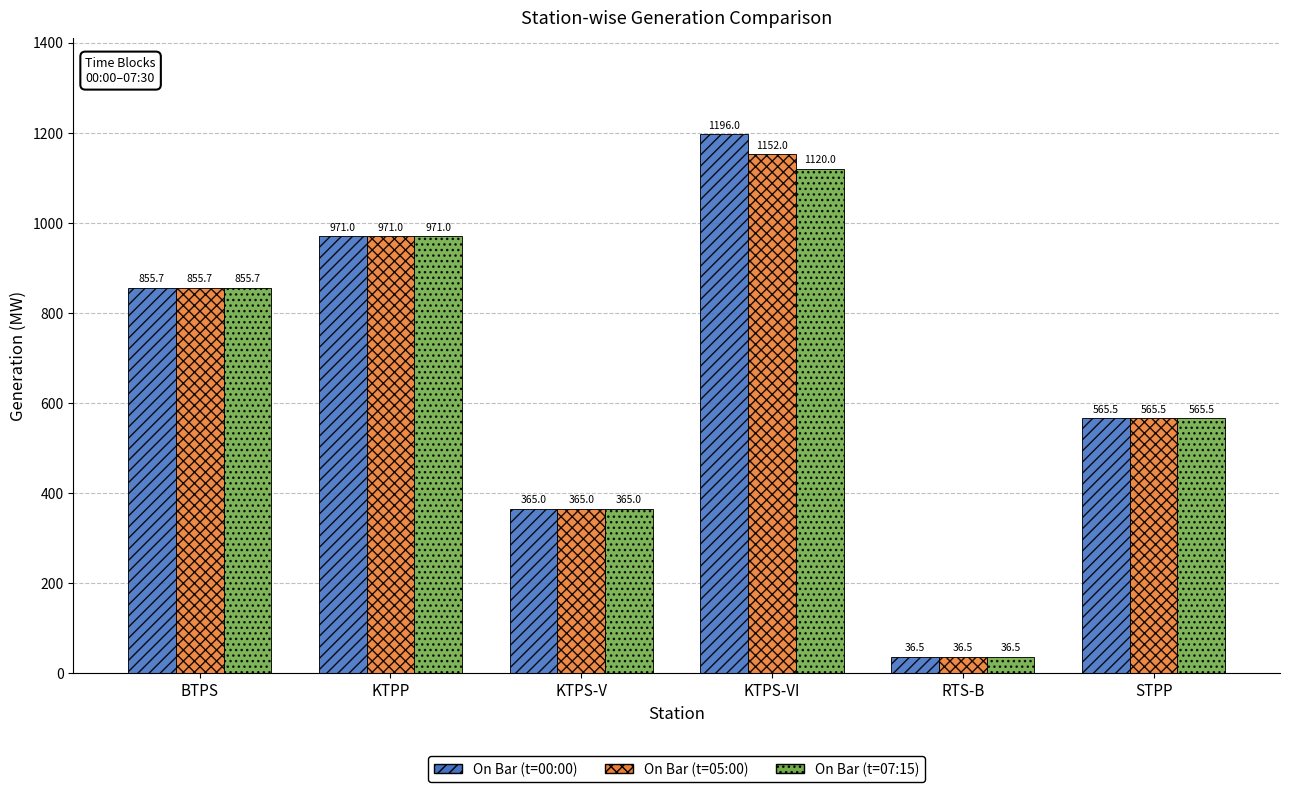

How many data points in On Bar (t=05:00) are less than 855?

3